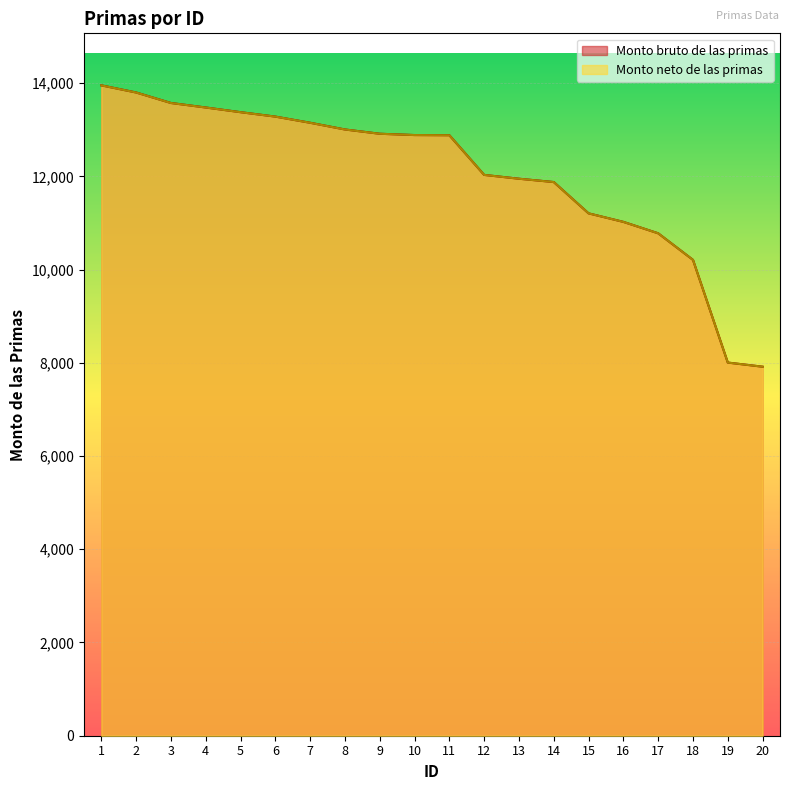

Which label corresponds to the smallest value in the chart?

20